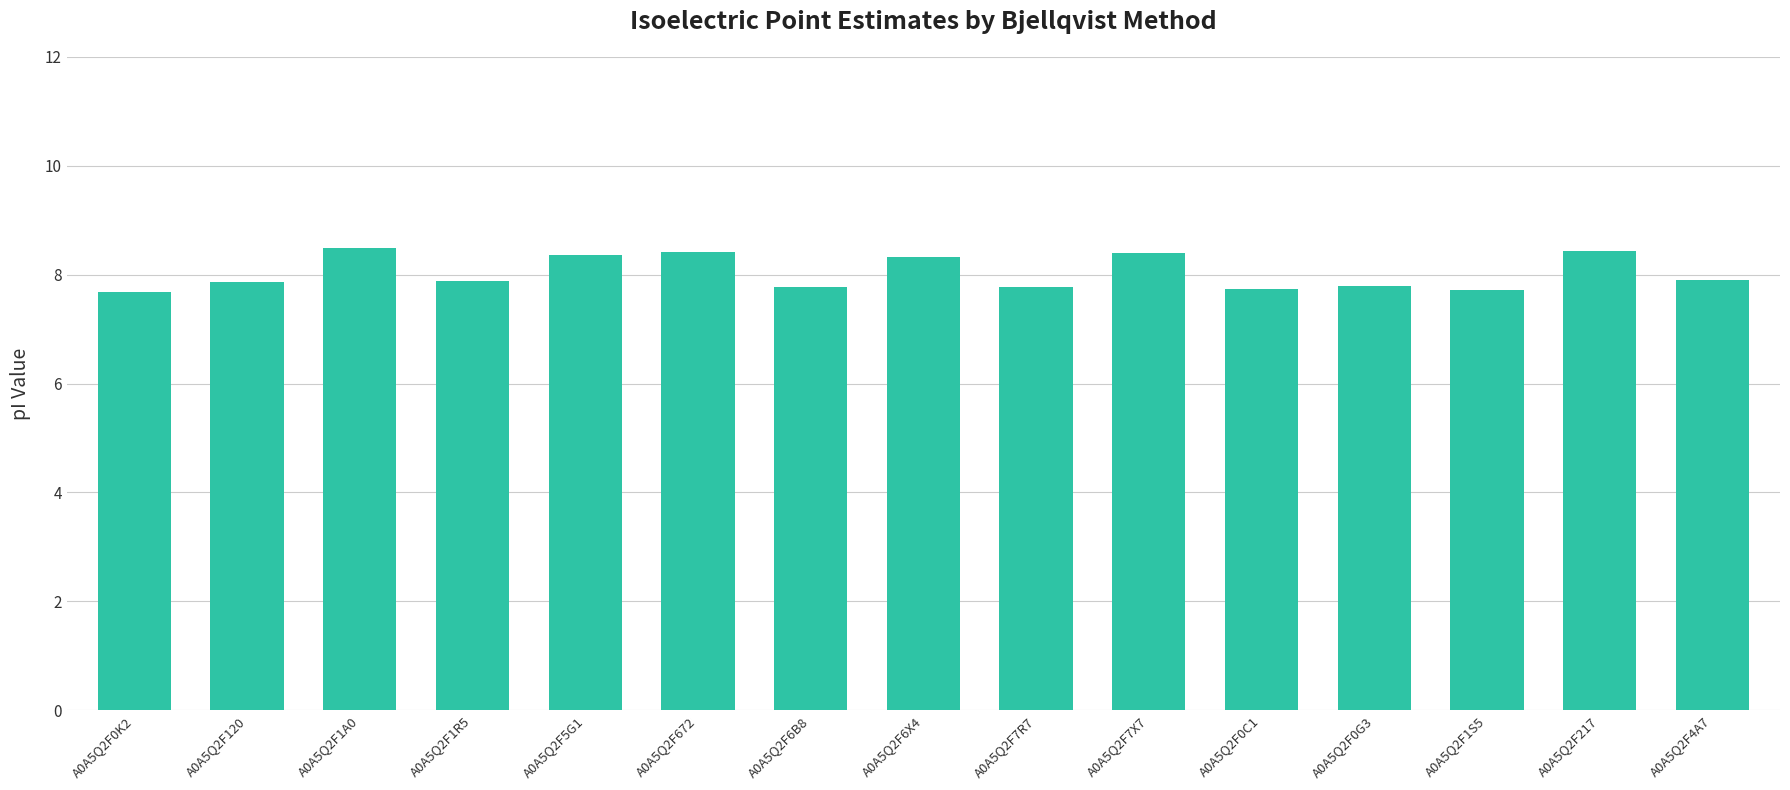

What is the value of the 5th bar from the left?

8.4